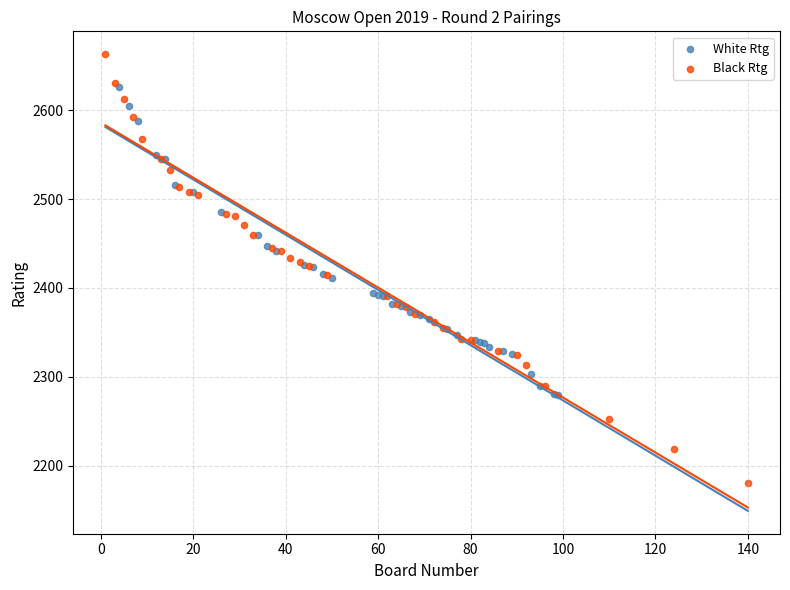

Which series reaches the maximum Y coordinate?

Black Rtg